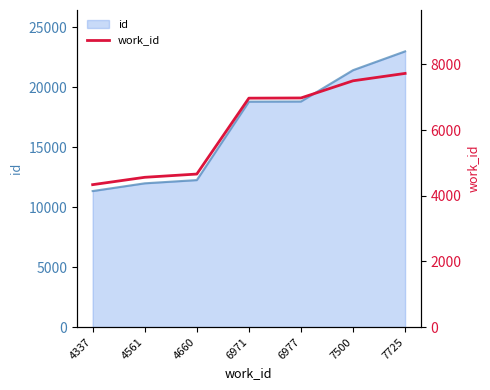

What is the value of the 4th point from the left?

6971